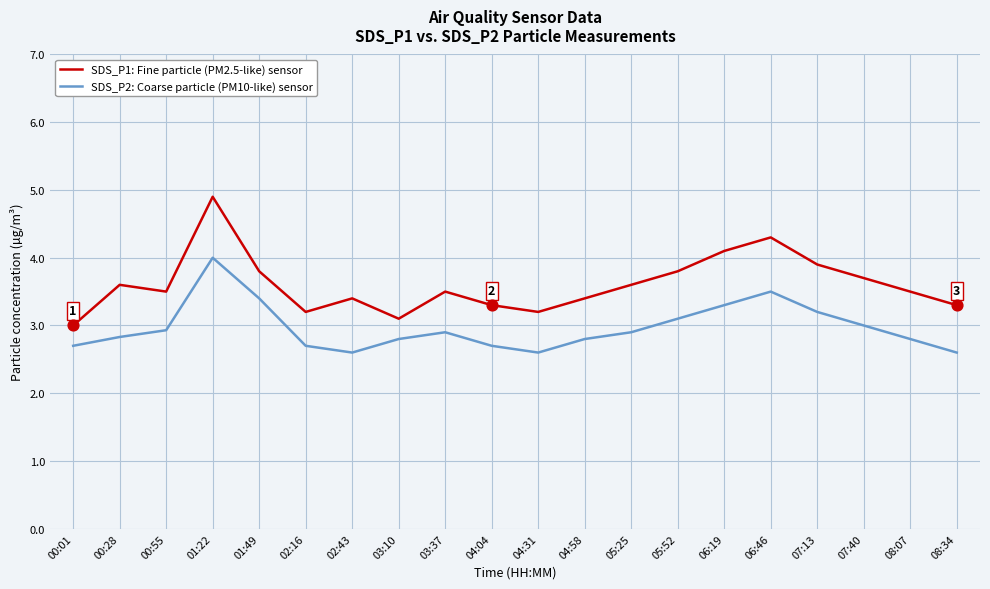

What is the spread (max minus min) of values at 08:34?

0.7